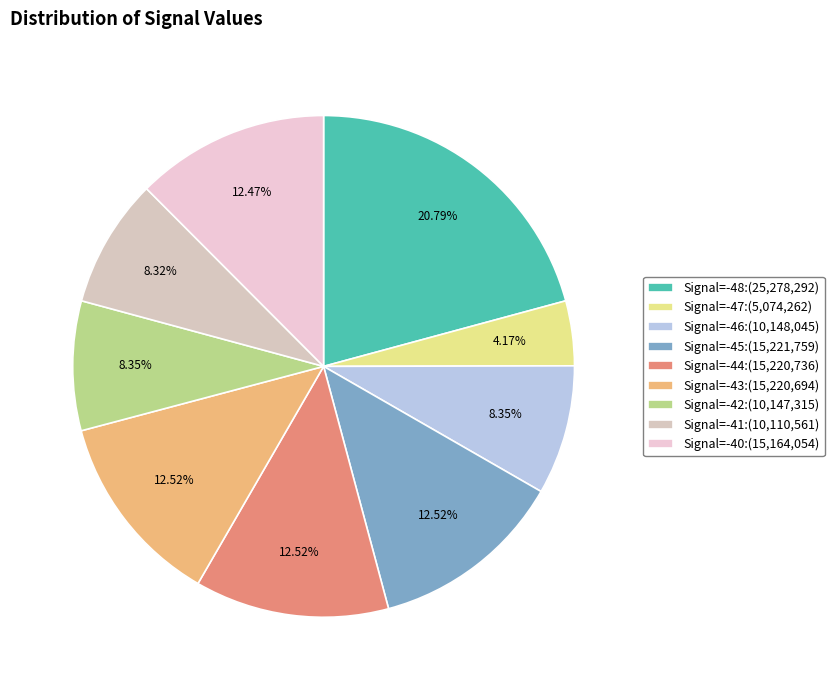

To the nearest percent, what is the average slice percentage?

11%